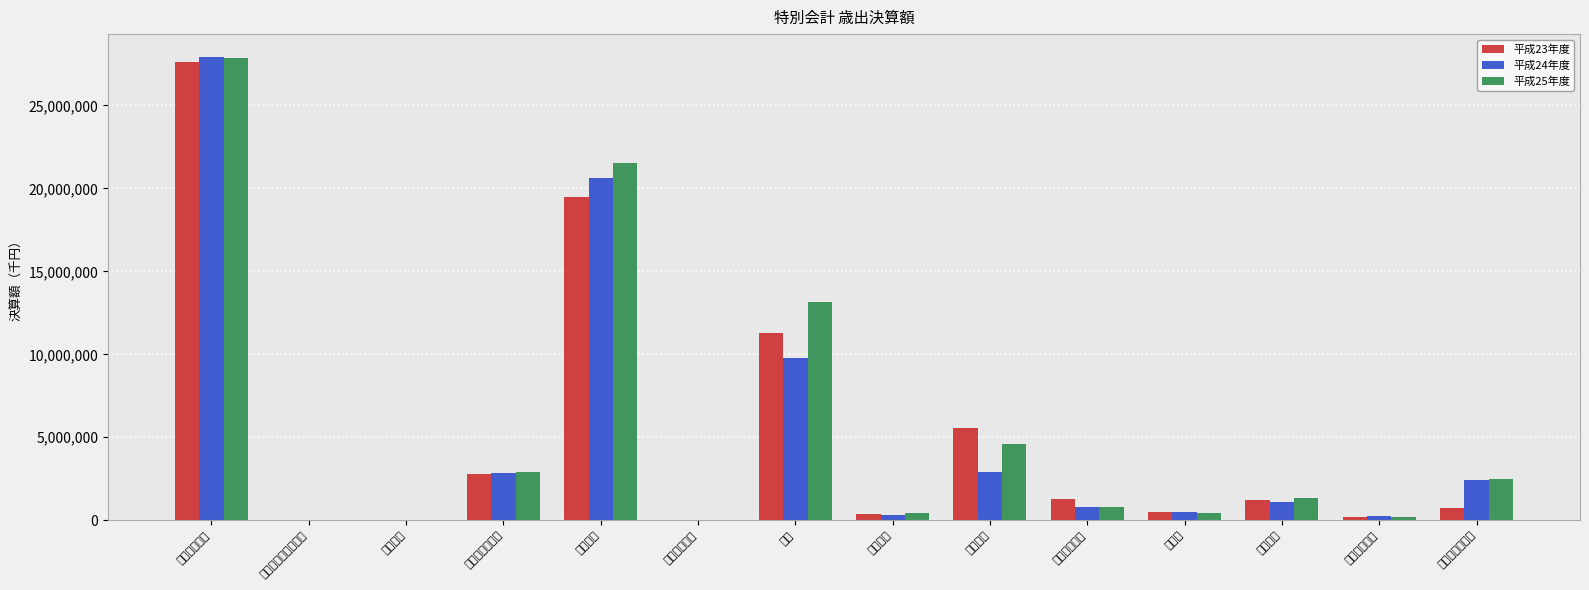

What is the average value of the 平成24年度 series?

4960857